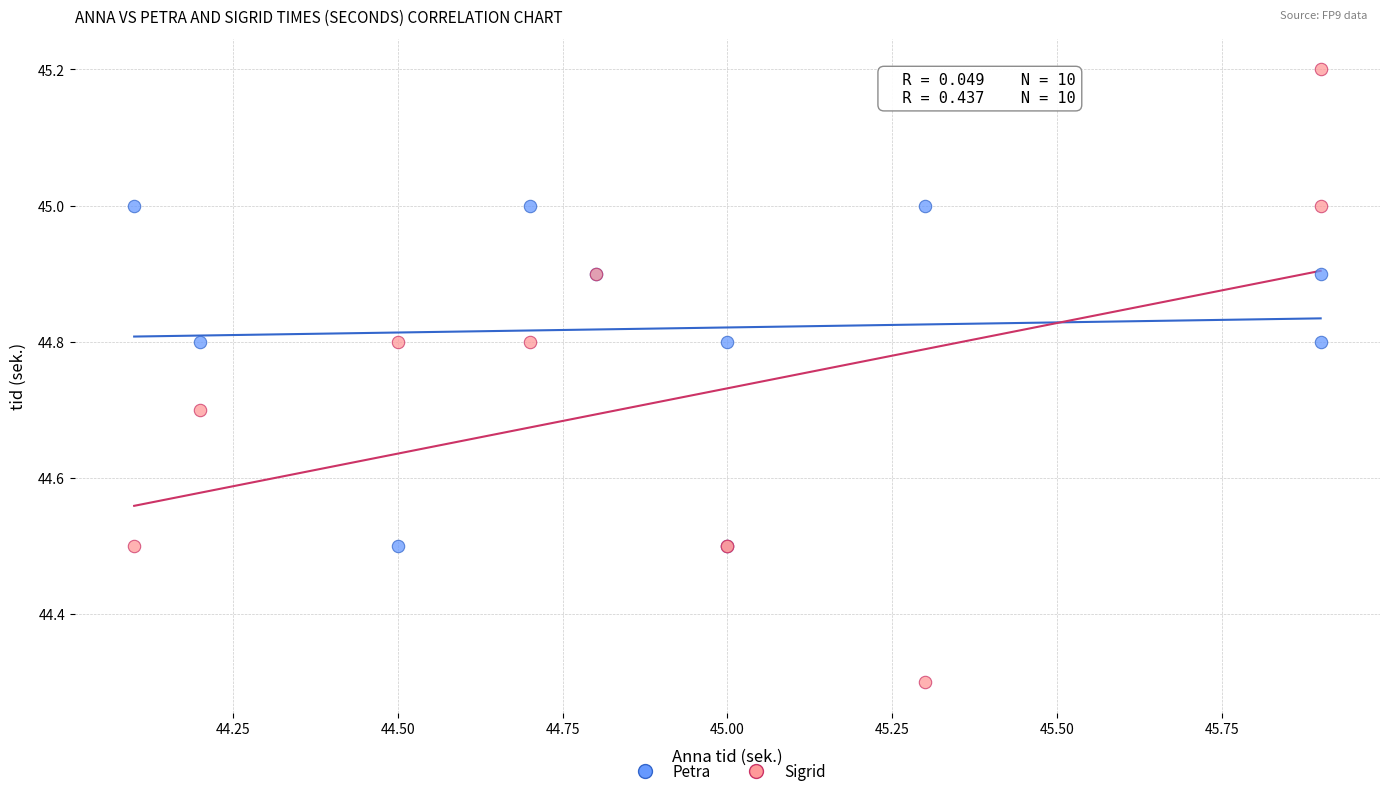

Across all series, what Y value is closest to 44?

44.3